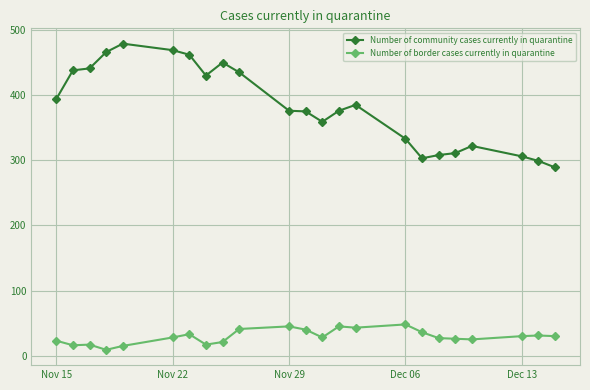

Count the number of data series in this chart.

2